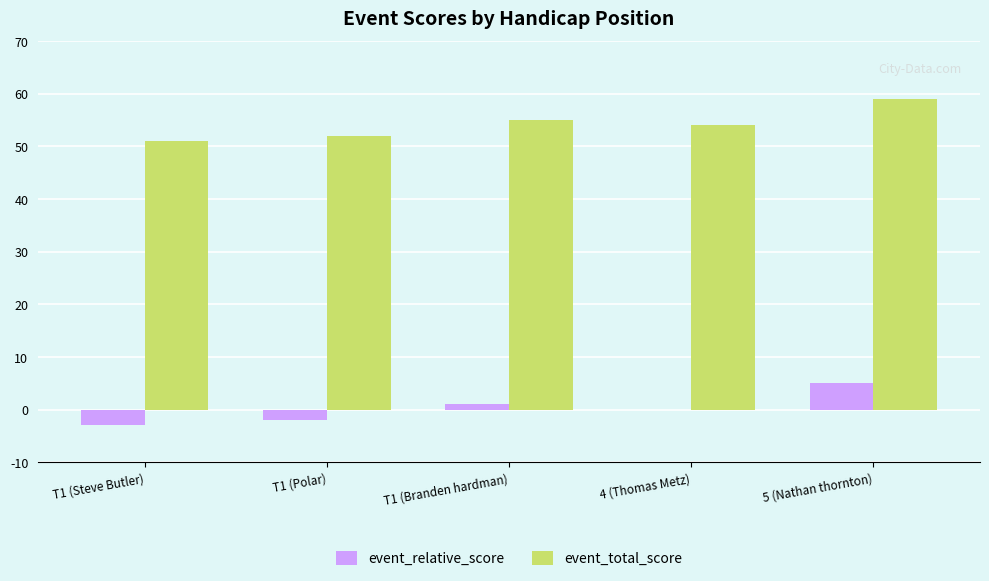

Count the number of data series in this chart.

2